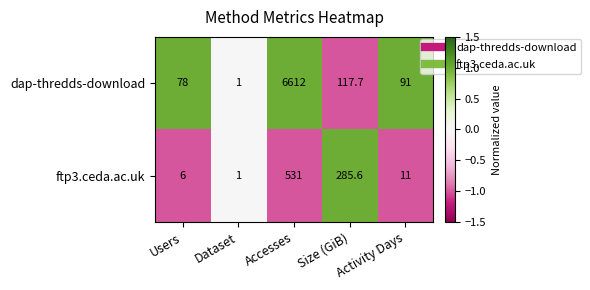

What is the sum of the dap-thredds-download values at Users and Accesses?

6690.0